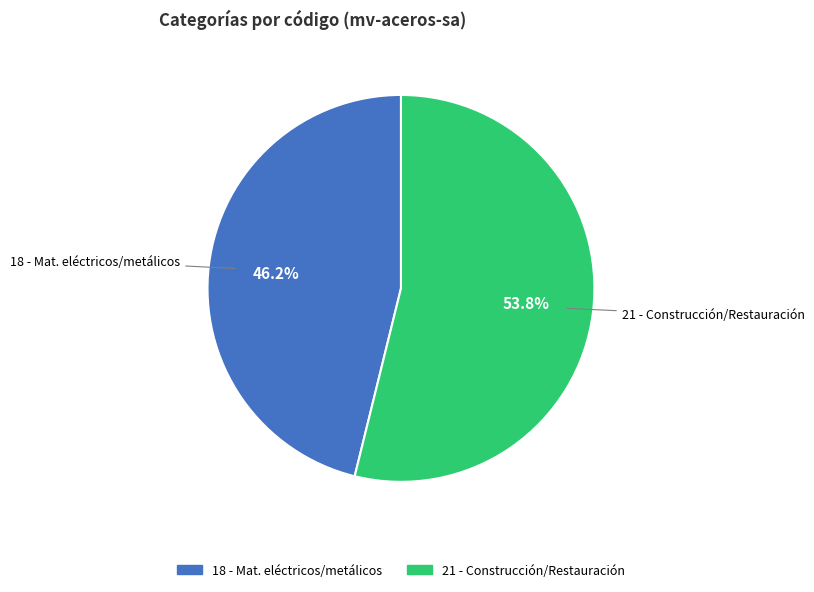

Rank the categories by value from lowest to highest.

18 - Mat. eléctricos/metálicos, 21 - Construcción/Restauración